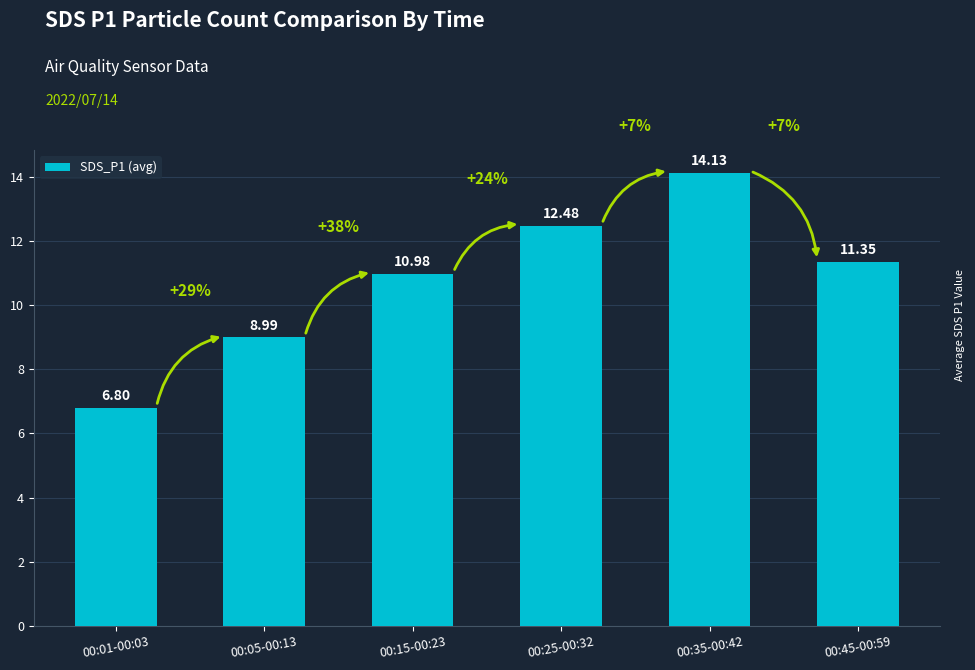

What is the greatest value displayed?

14.1